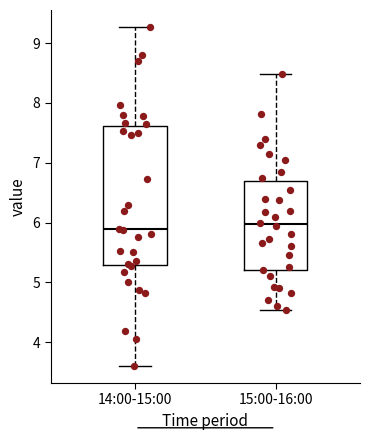

Where does the lower whisker of the box for 15:00-16:00 end on the y-axis? The values are not printed on the chart, so give them approximately, as read against the axis.

4.5